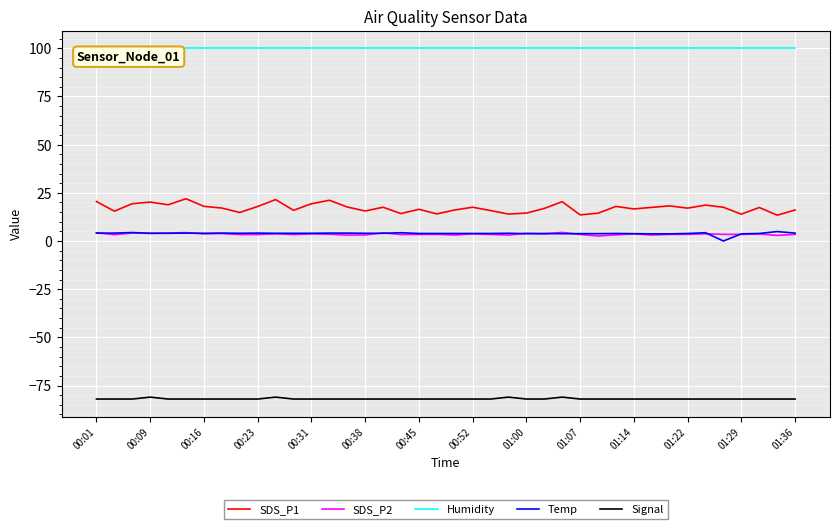

Which series has the largest range (max minus min)?

SDS_P1